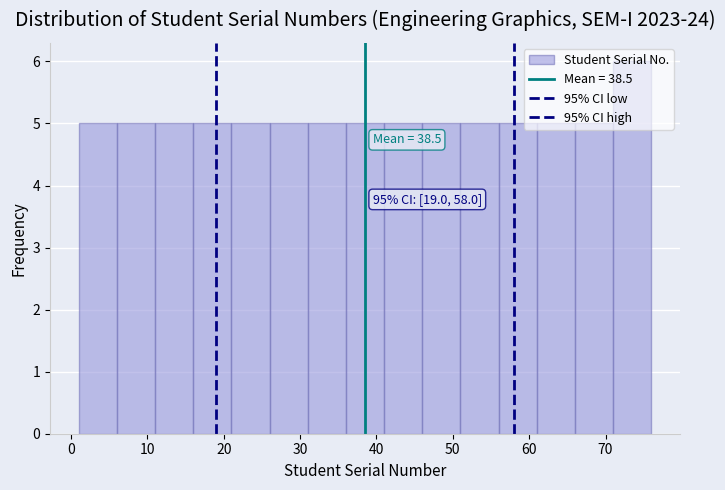

Which range on the x-axis has the tallest bar?

71 to 76